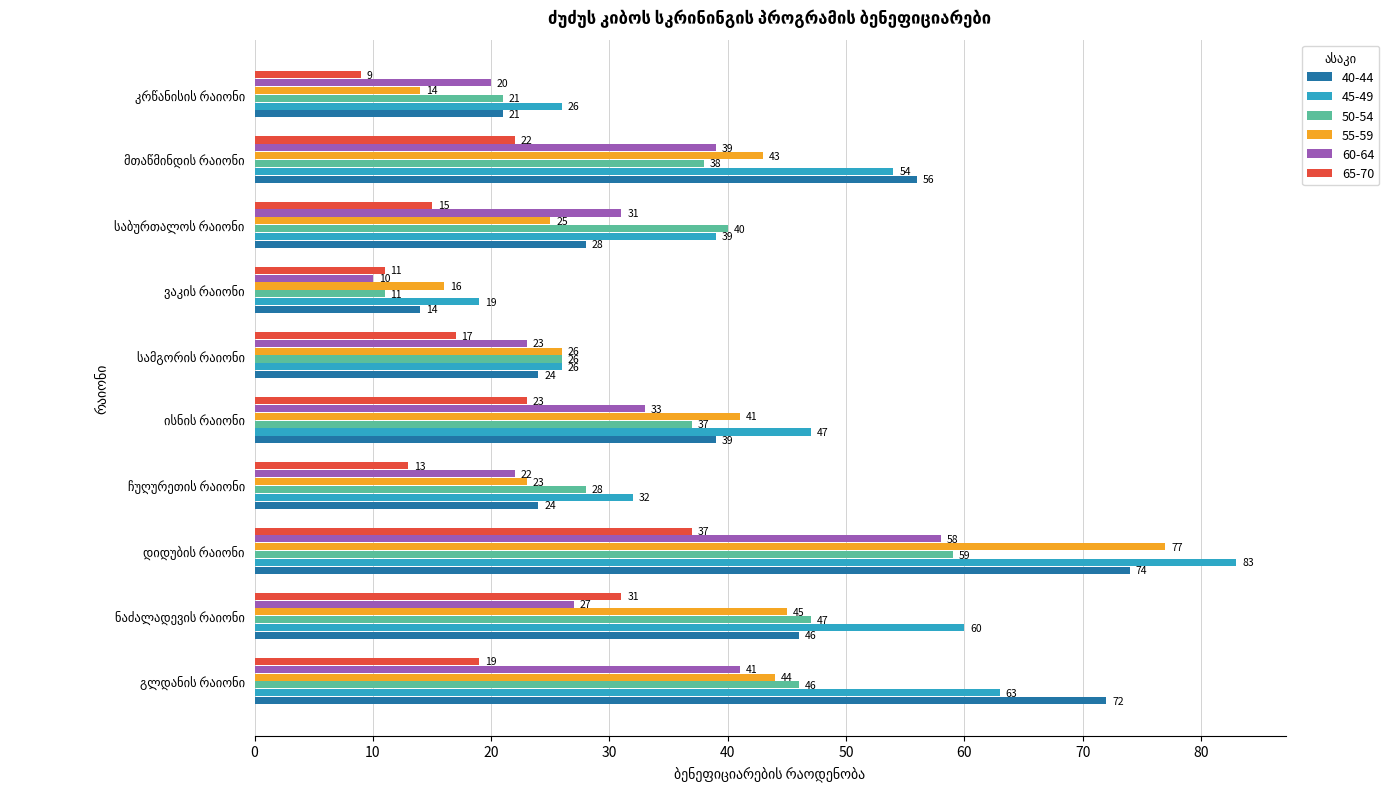

What is the sum of all 40-44 values?

398